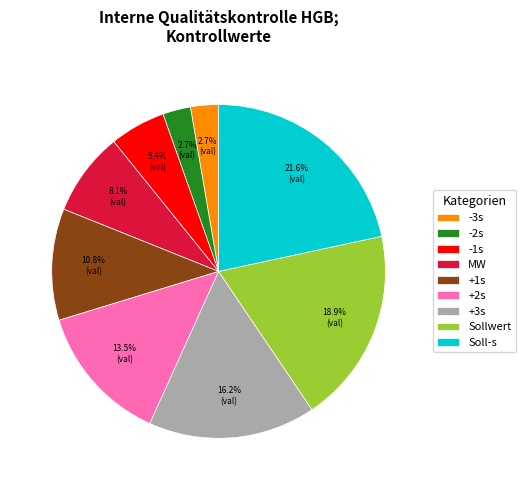

Which category has the biggest portion of the pie?

Soll-s